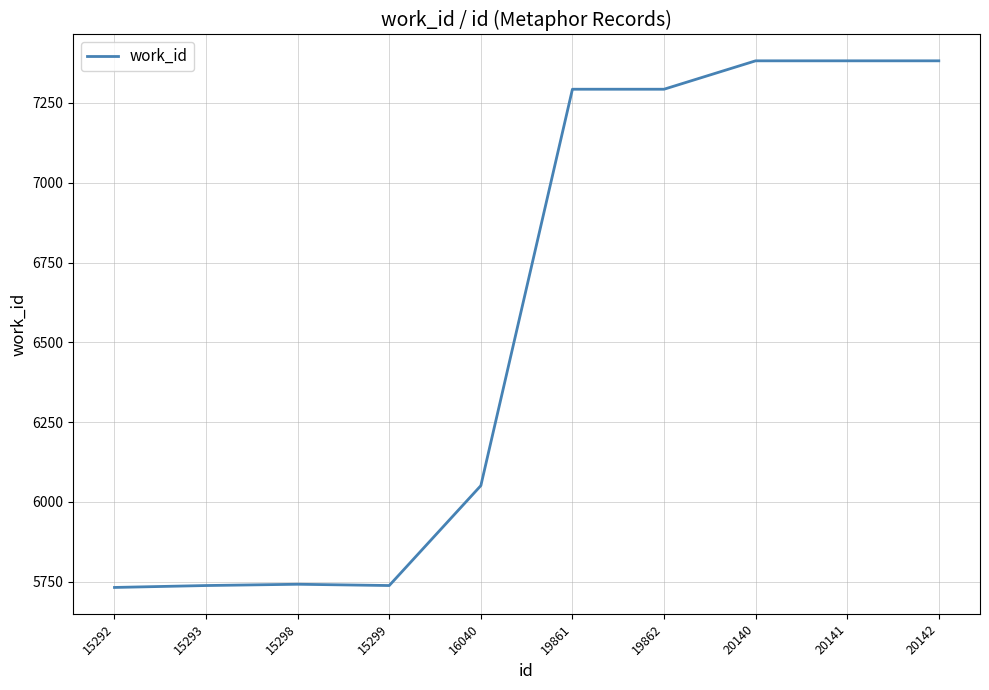

Is it true that the value at 15298 is 5742?

True